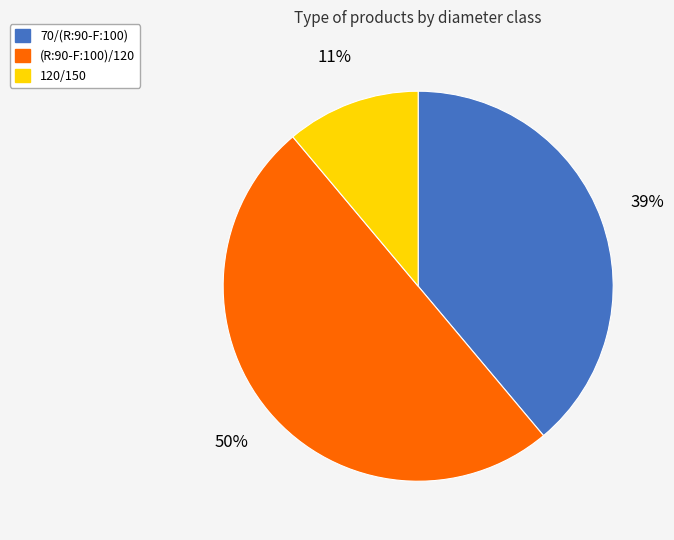

Count the number of slices in the pie.

3